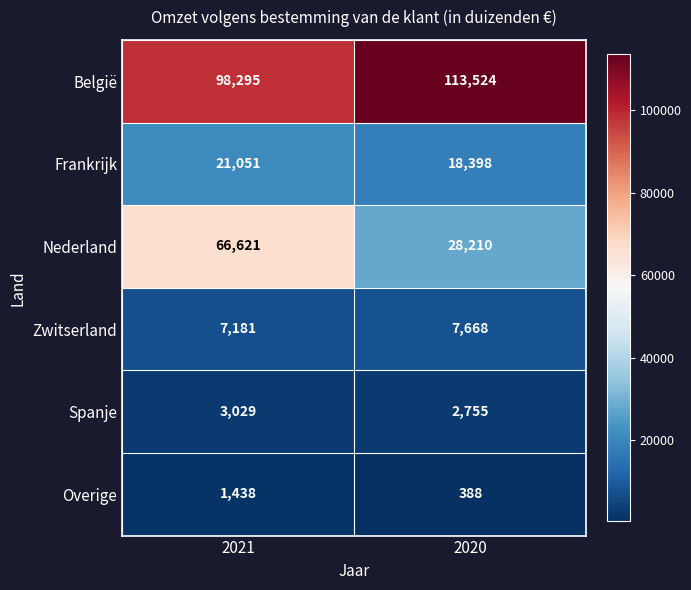

What is the average value of the Nederland series?

47416